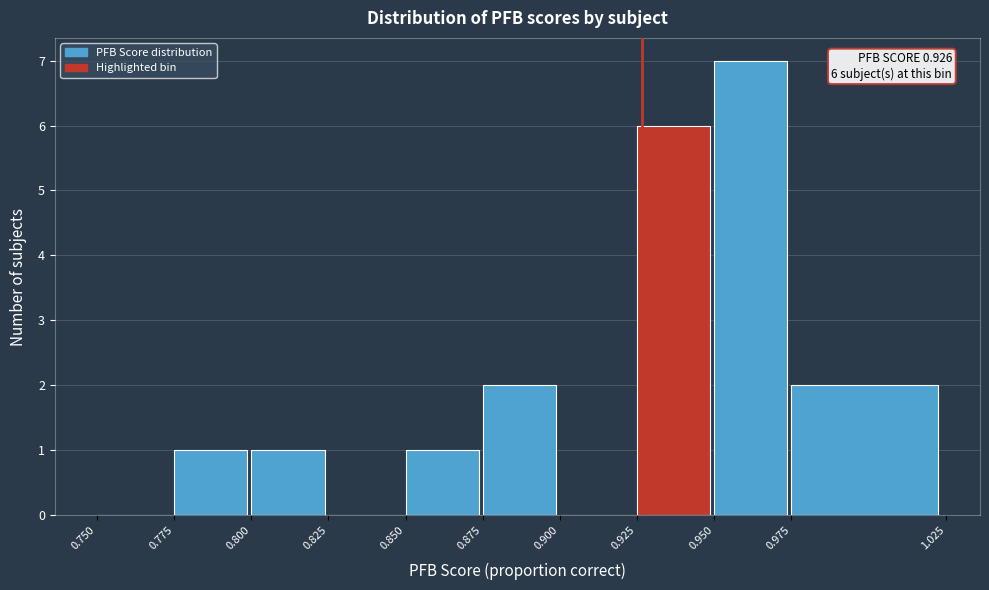

Which range on the x-axis has the tallest bar?

0.950 to 0.975